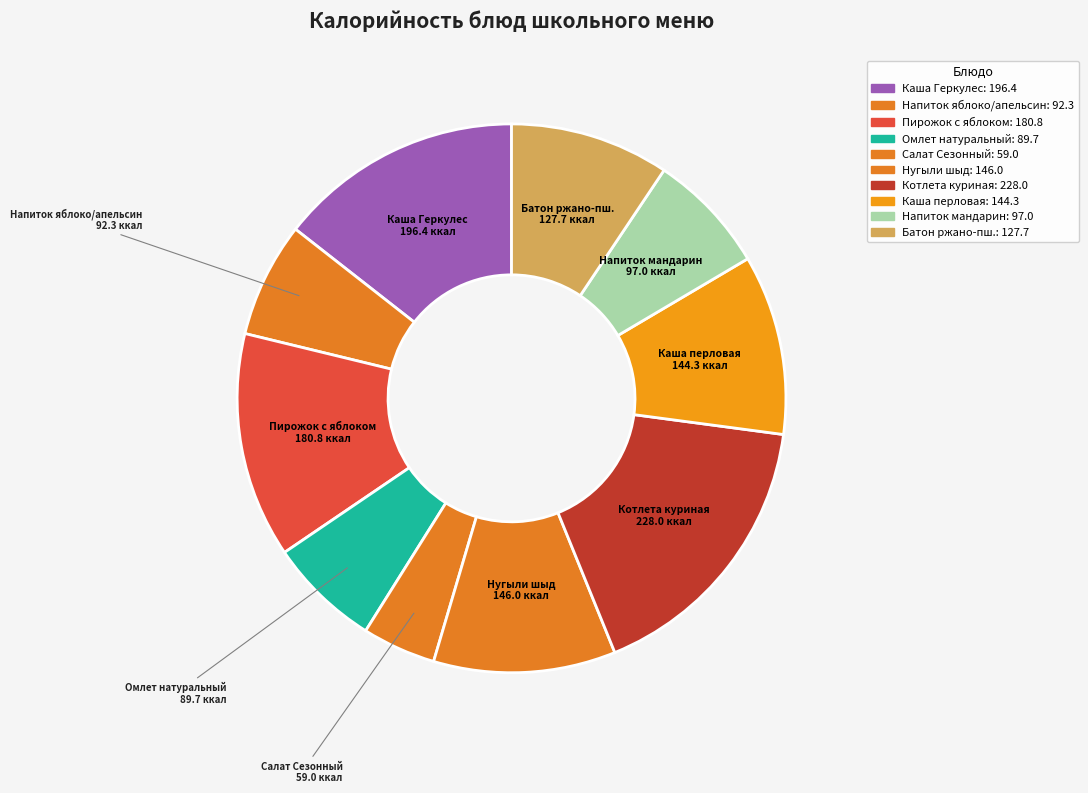

True or false: Каша перловая accounts for 11% of the total.

True